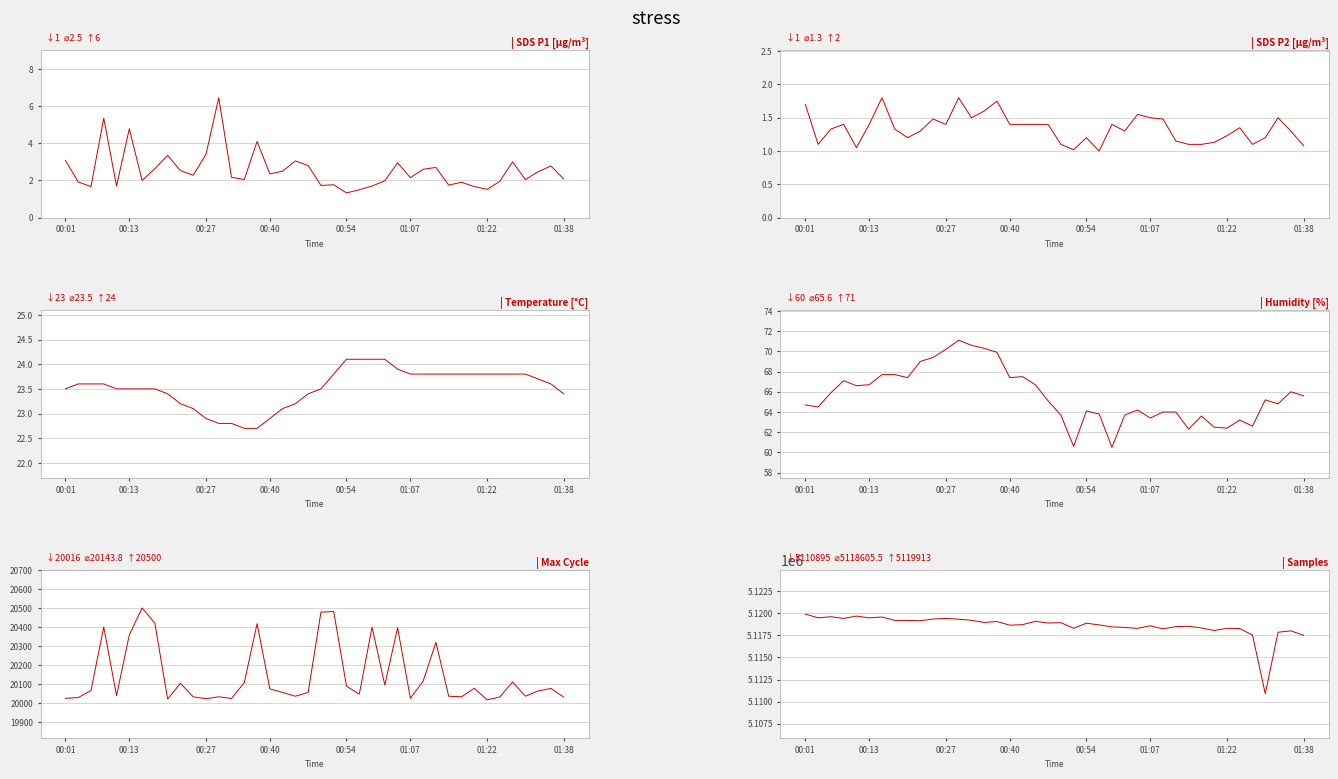

The value of SDS_P2 at 00:27 is 1.9. True or false?

False